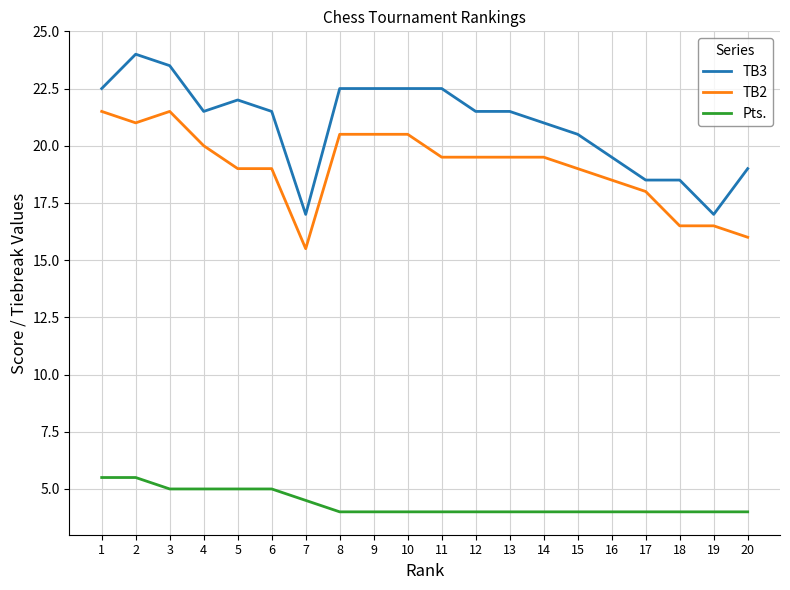

What are all the series names shown in the legend?

TB3, TB2, Pts.